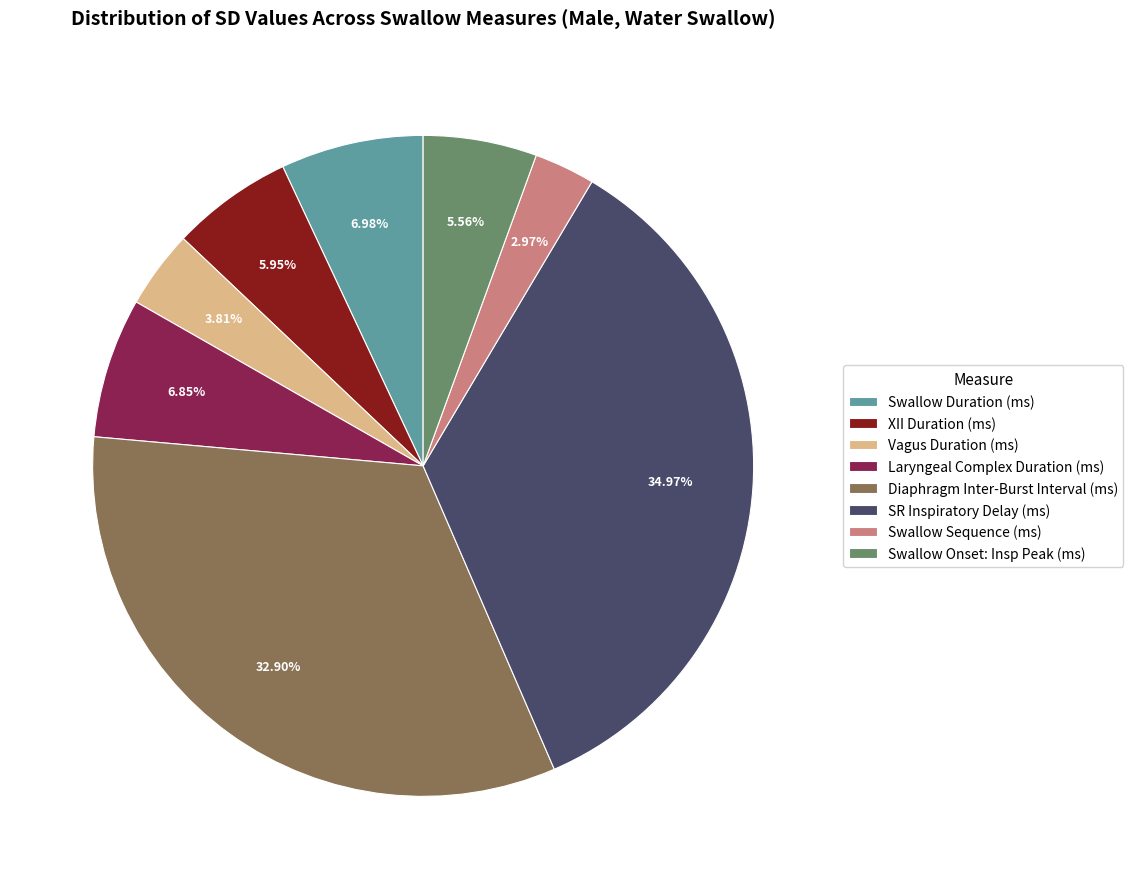

To the nearest percent, what is the combined percentage of Laryngeal Complex Duration (ms) and Swallow Onset: Insp Peak (ms)?

12%